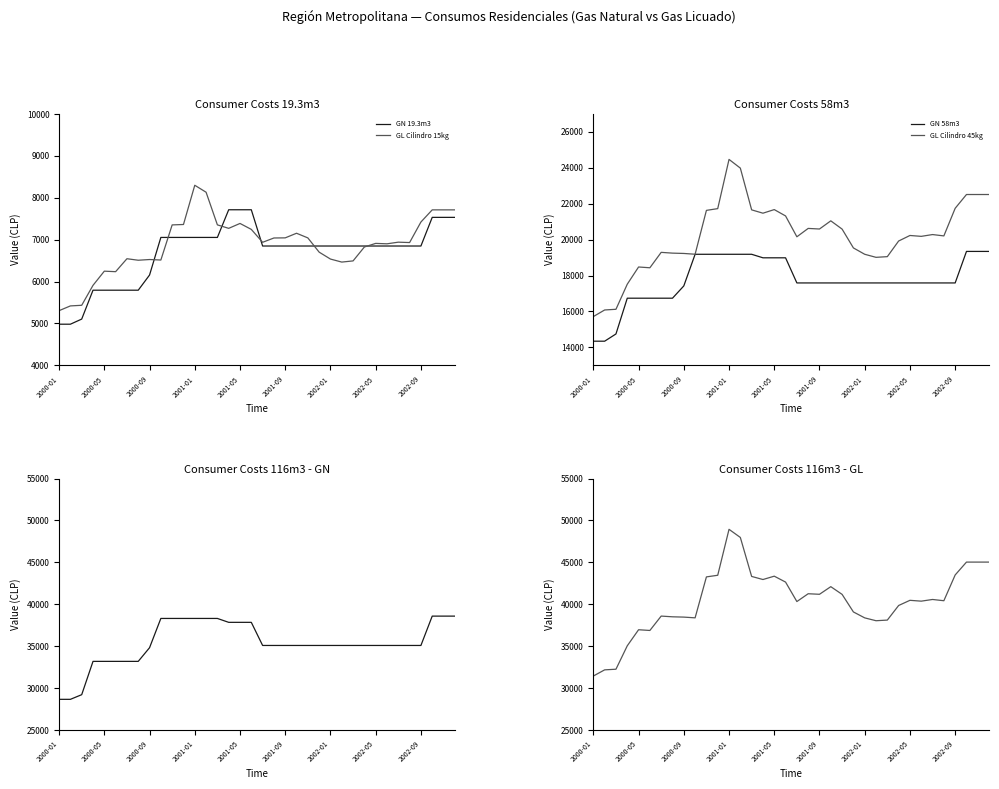

How many lines are shown in the chart?

6